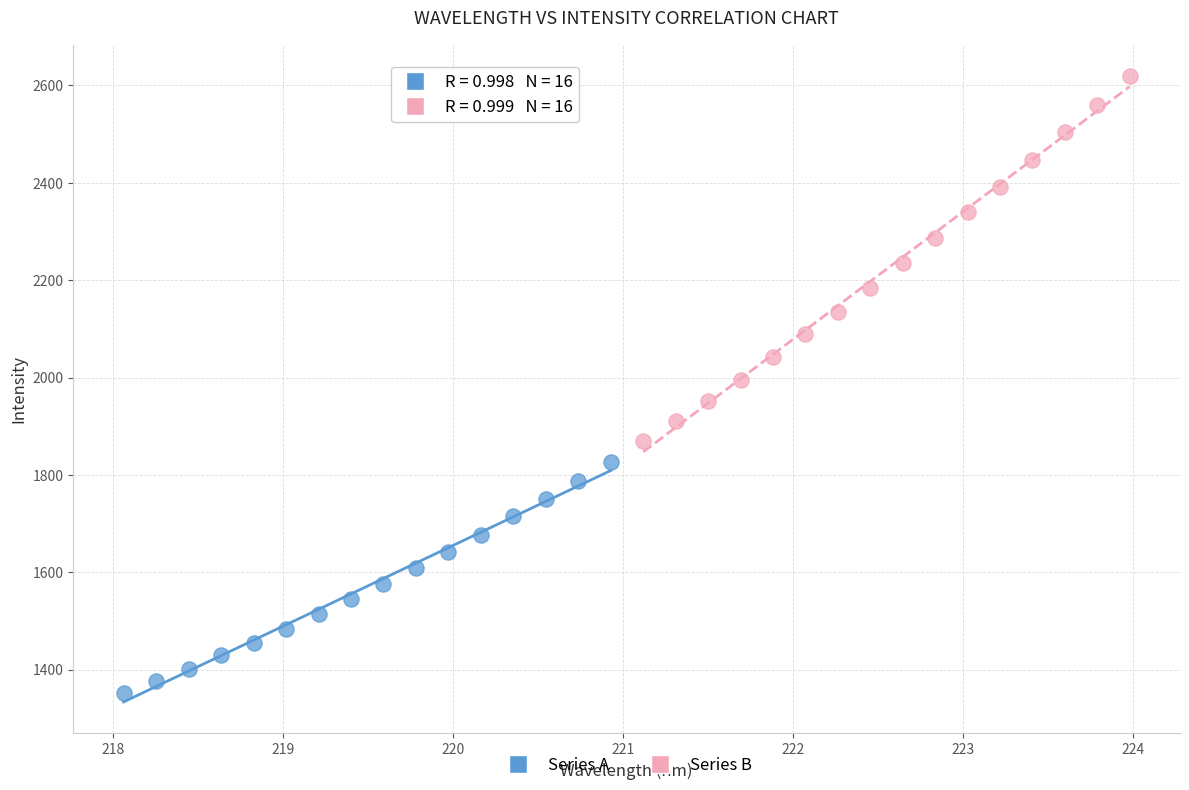

Which series contains the lowest Y value?

Series A